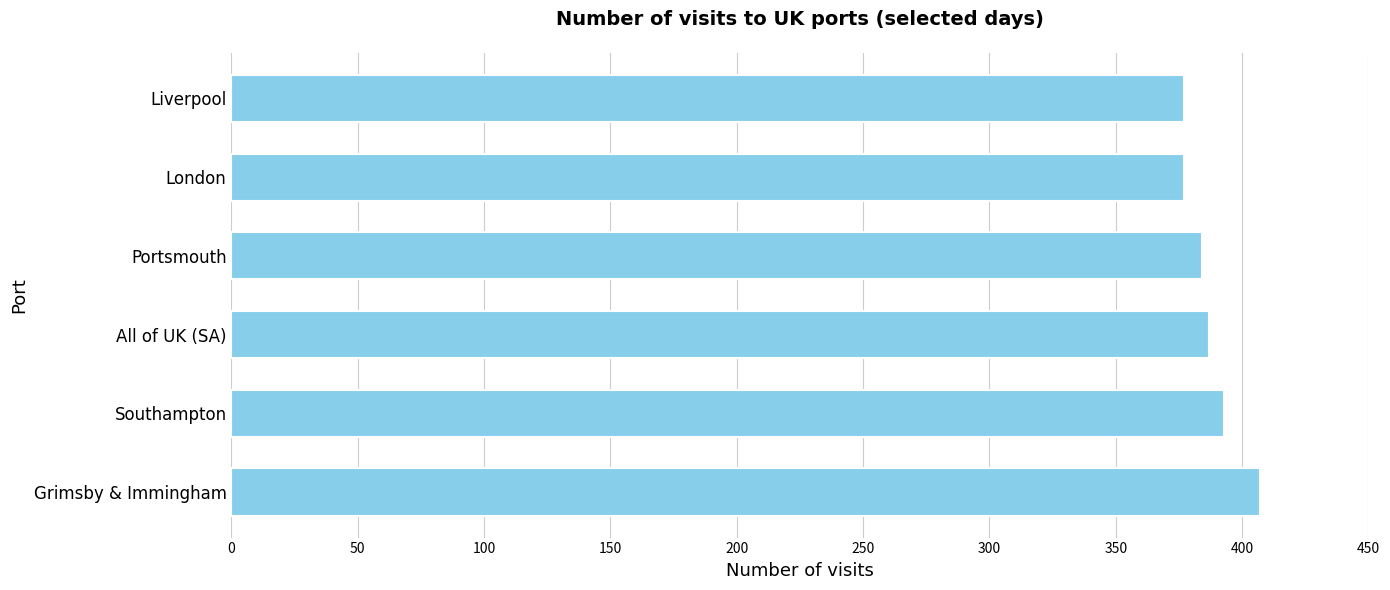

What is the difference between the maximum and minimum values?

30